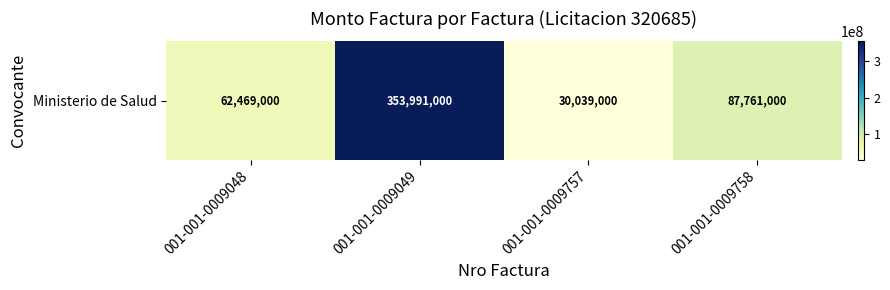

List the labels in order of value, largest first.

001-001-0009049, 001-001-0009758, 001-001-0009048, 001-001-0009757